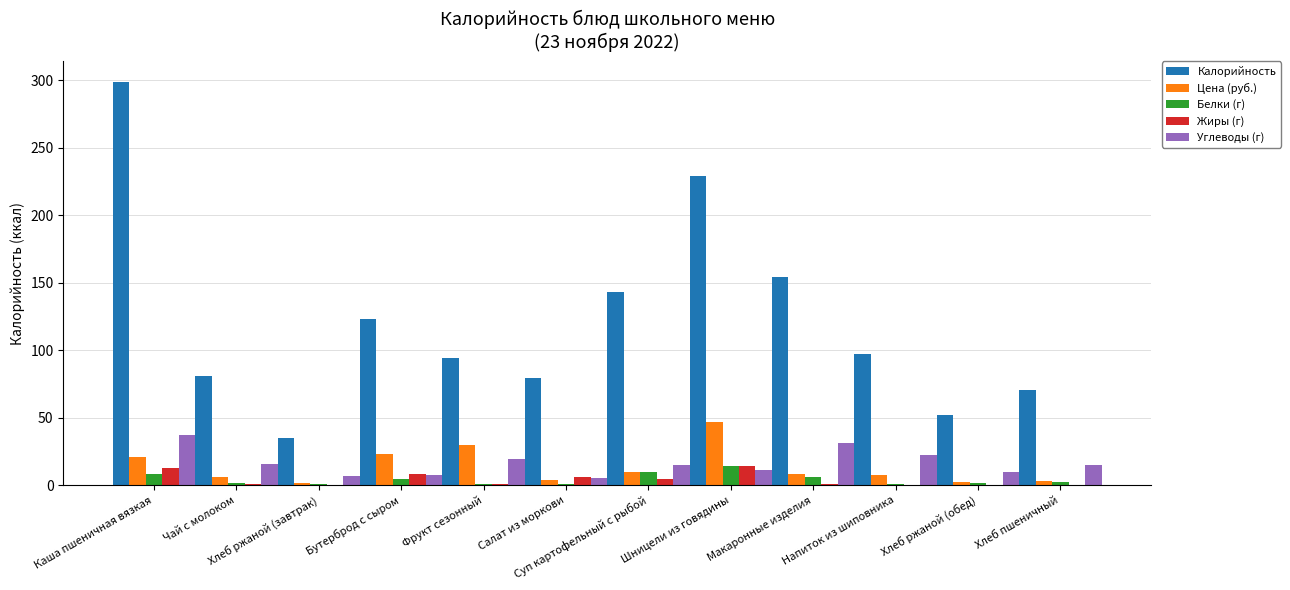

What is the total value across all series at Хлеб ржаной (завтрак)?

44.6